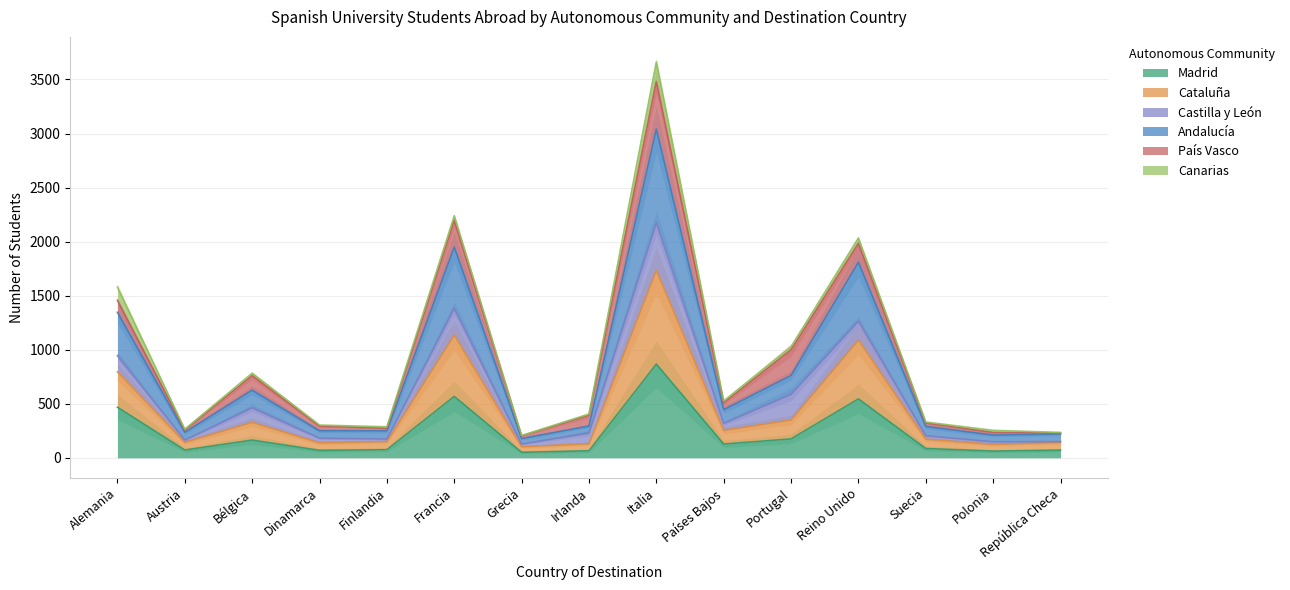

True or false: Andalucía and Cataluña intersect in this chart.

False